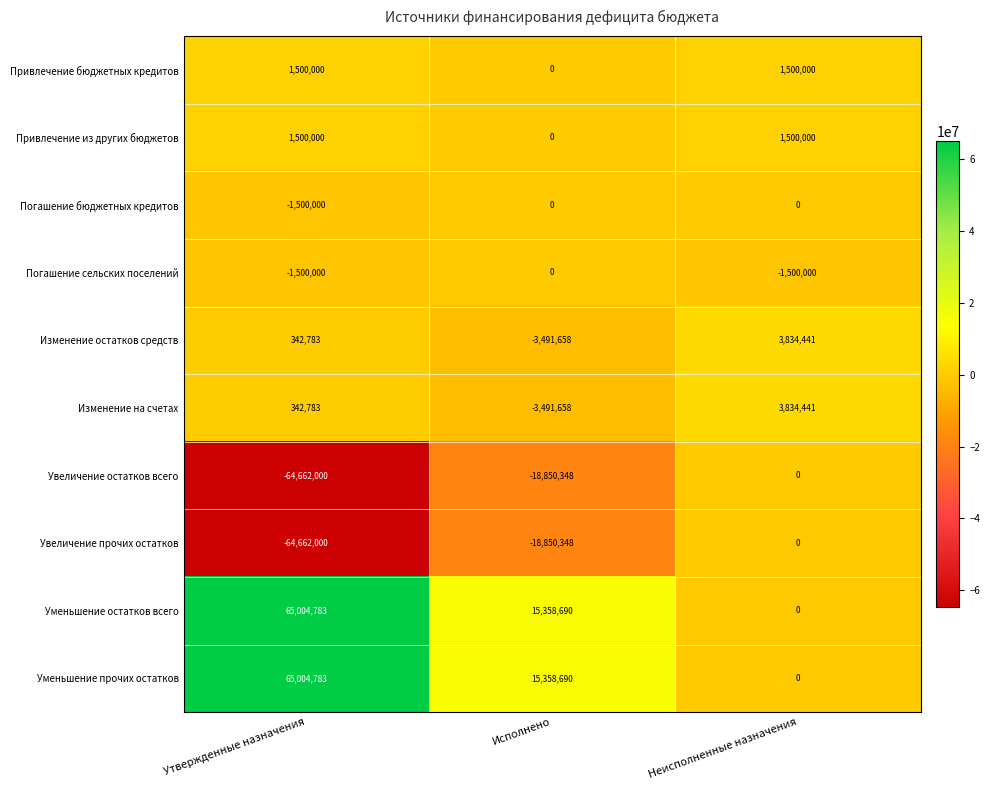

What is the difference between the highest and lowest values at Исполнено?

34209038